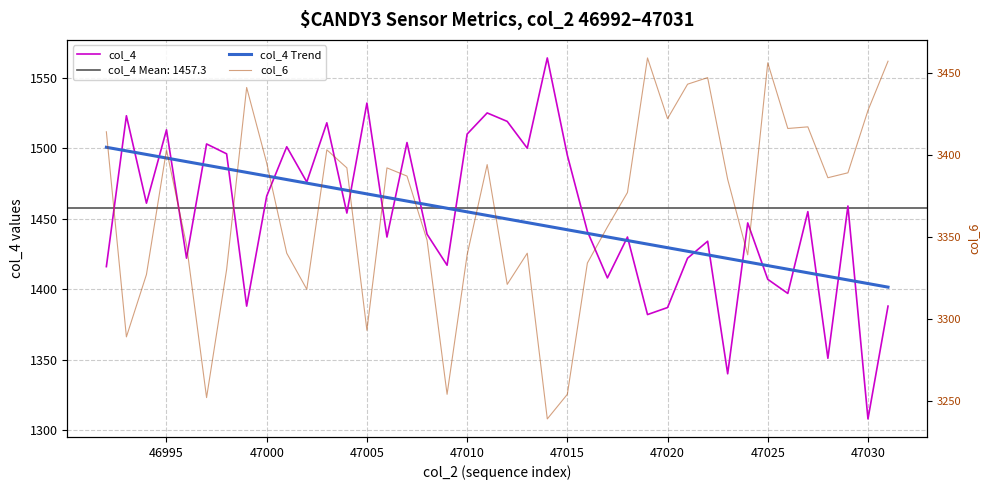

What is the difference between the maximum and minimum values in the col_6 series?

220.0